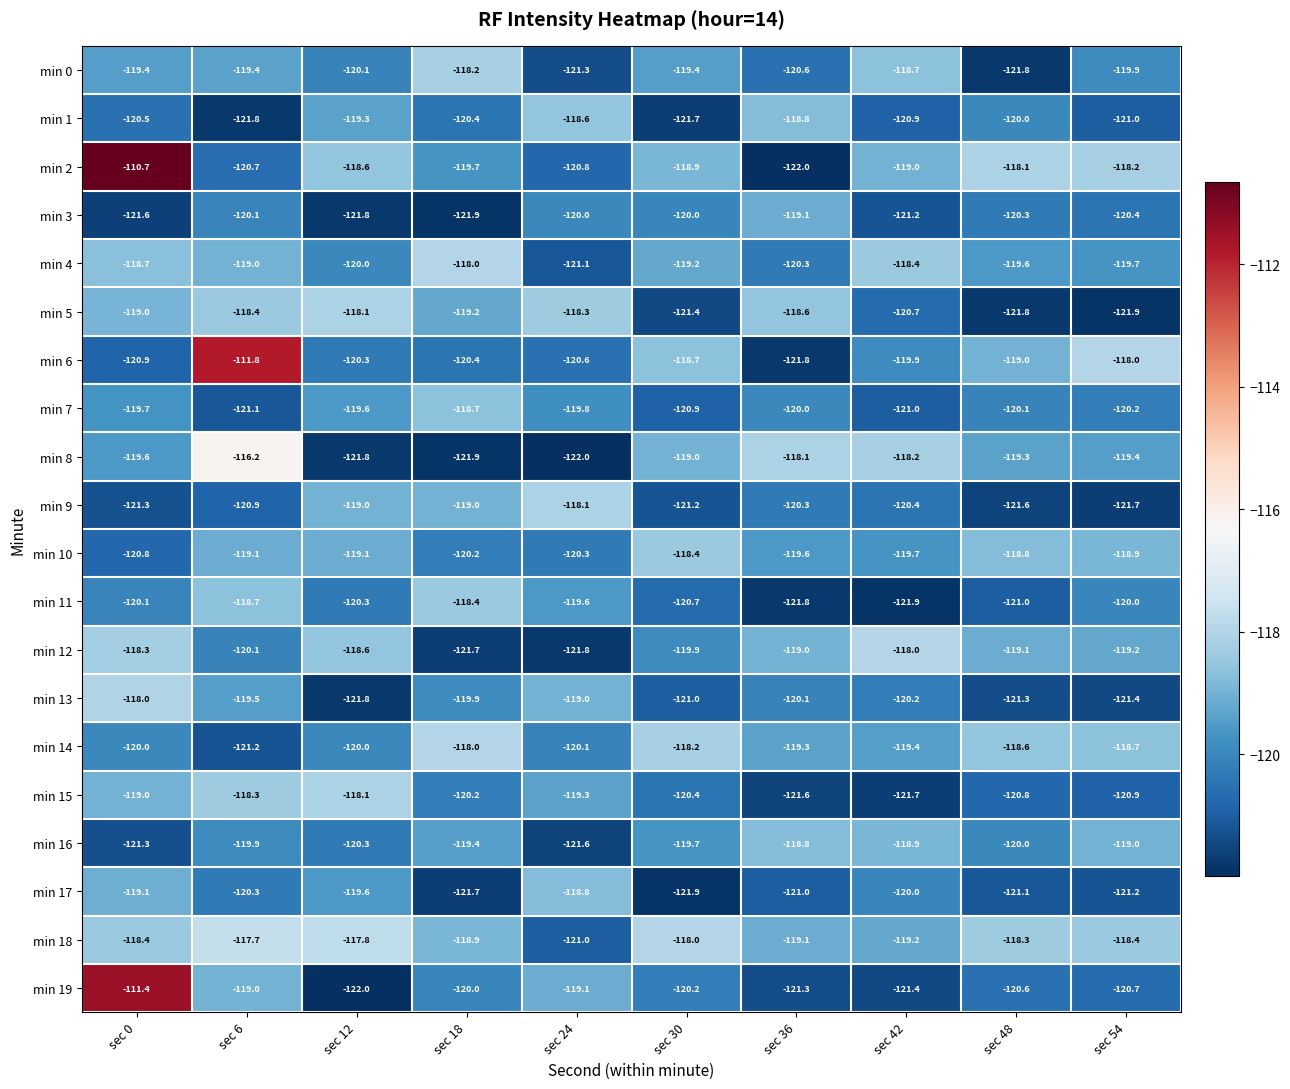

At which category is the sum across all series the highest?

sec 0